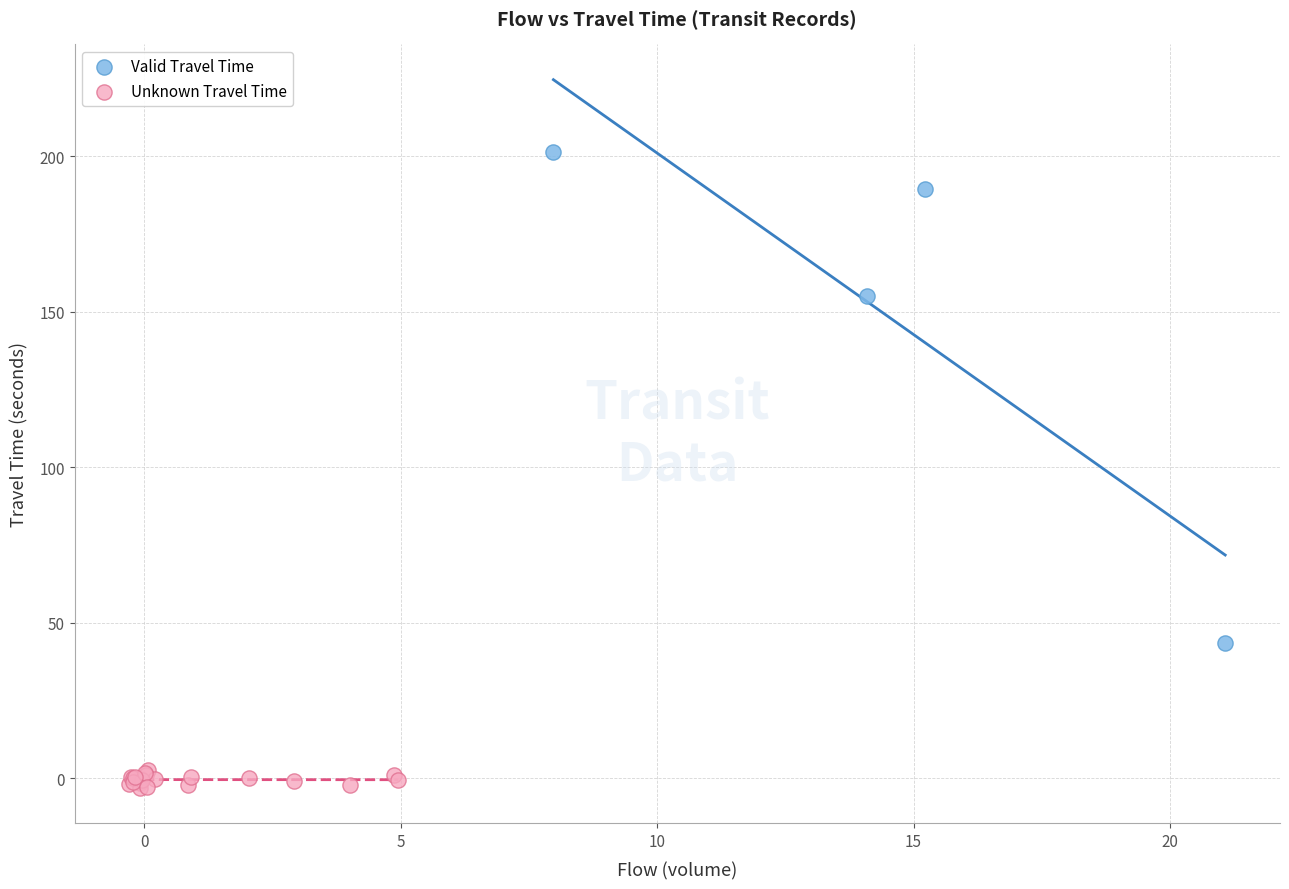

Which series has the widest spread of Y values?

Valid Travel Time